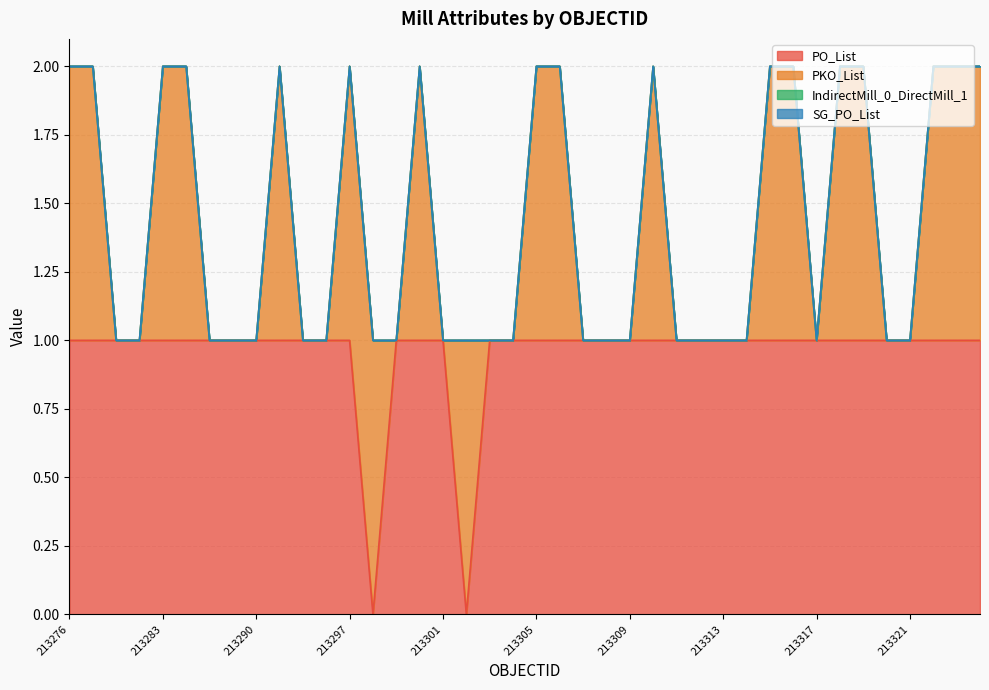

True or false: PO_List and SG_PO_List cross at least once.

False